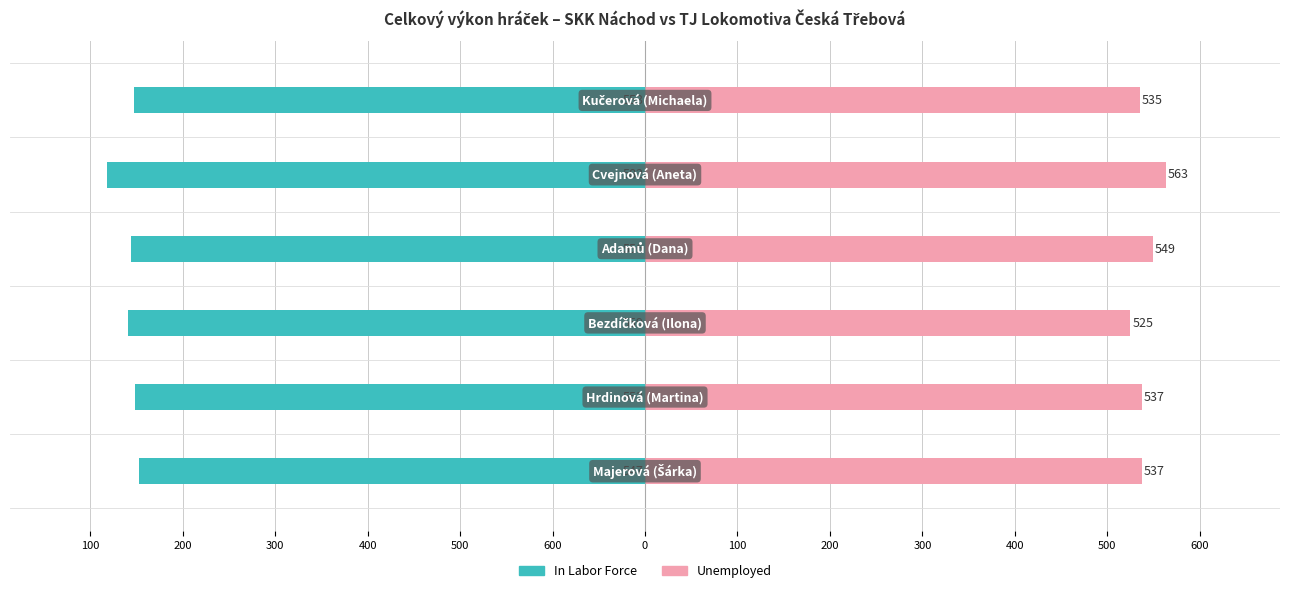

List the series in order of their peak value, highest first.

Unemployed, In Labor Force